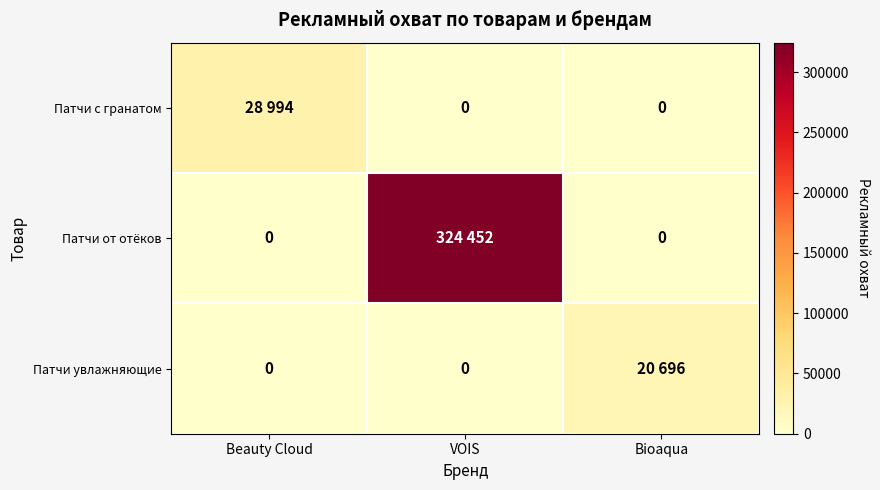

The value of Патчи с гранатом at Beauty Cloud is 49245. True or false?

False